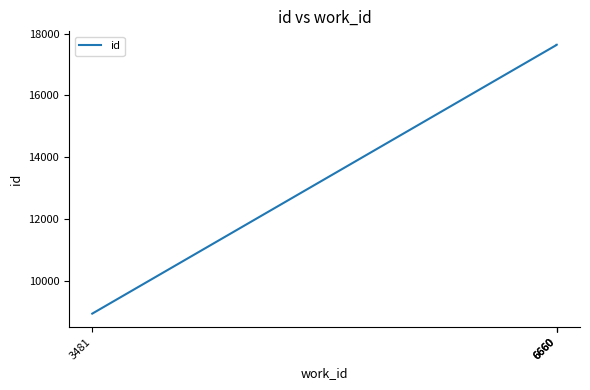

What is the difference between the maximum and minimum values?

8700